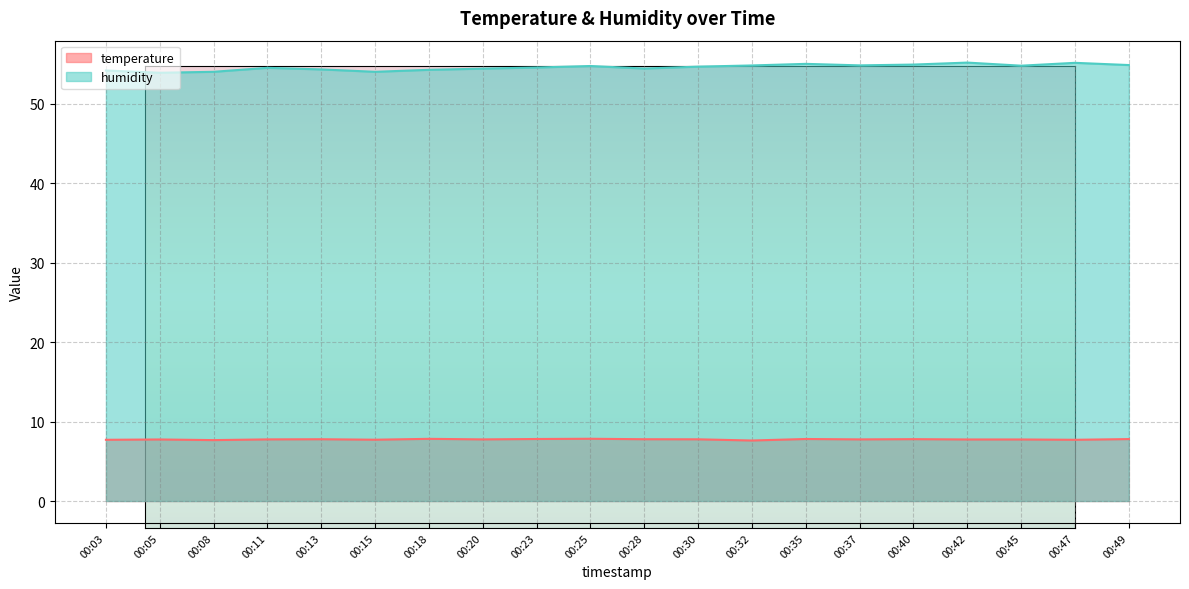

Rank the series by their average value, from lowest to highest.

temperature, humidity